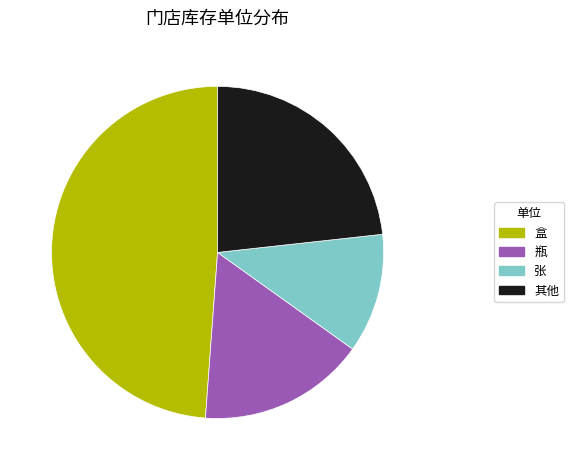

The 盒 slice represents 36% of the pie. True or false?

False